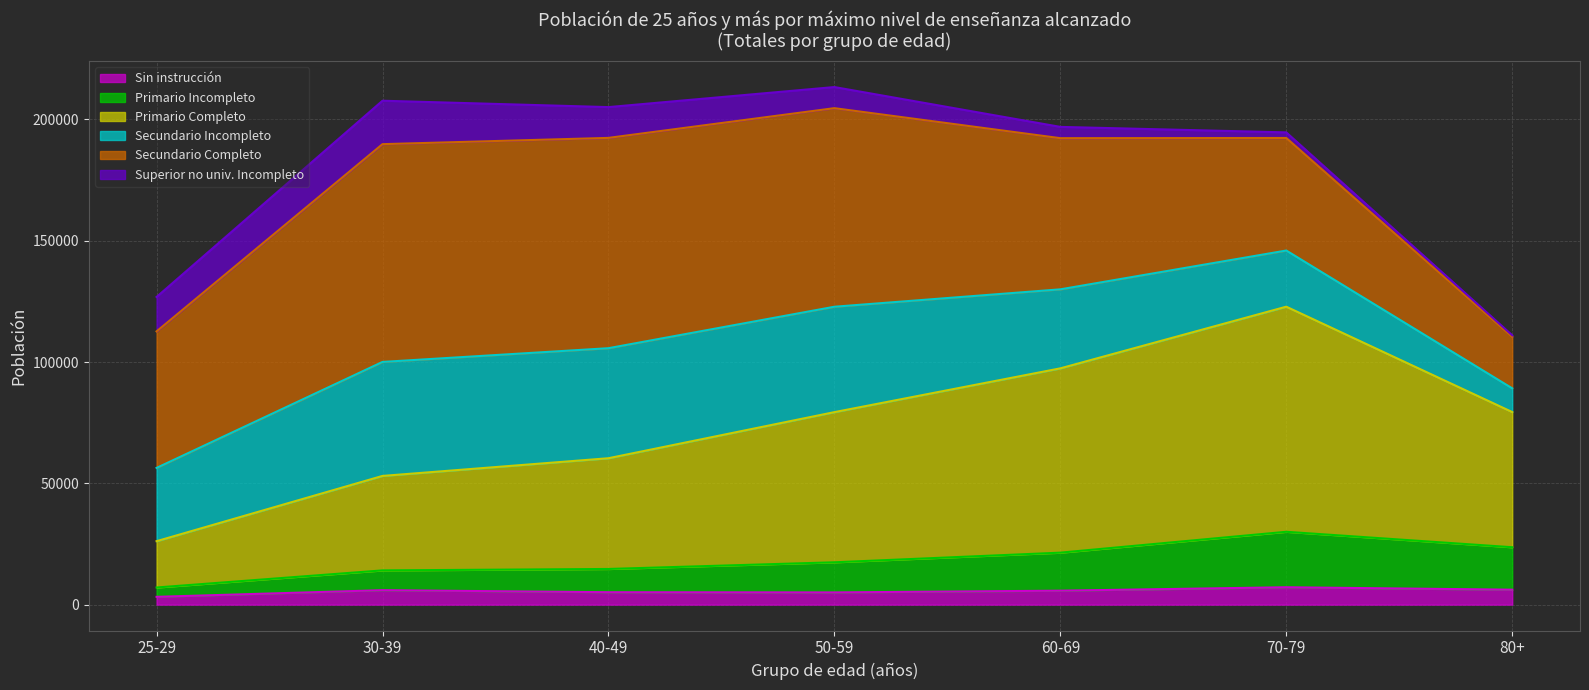

Does the chart display data point markers on the line(s)?

No